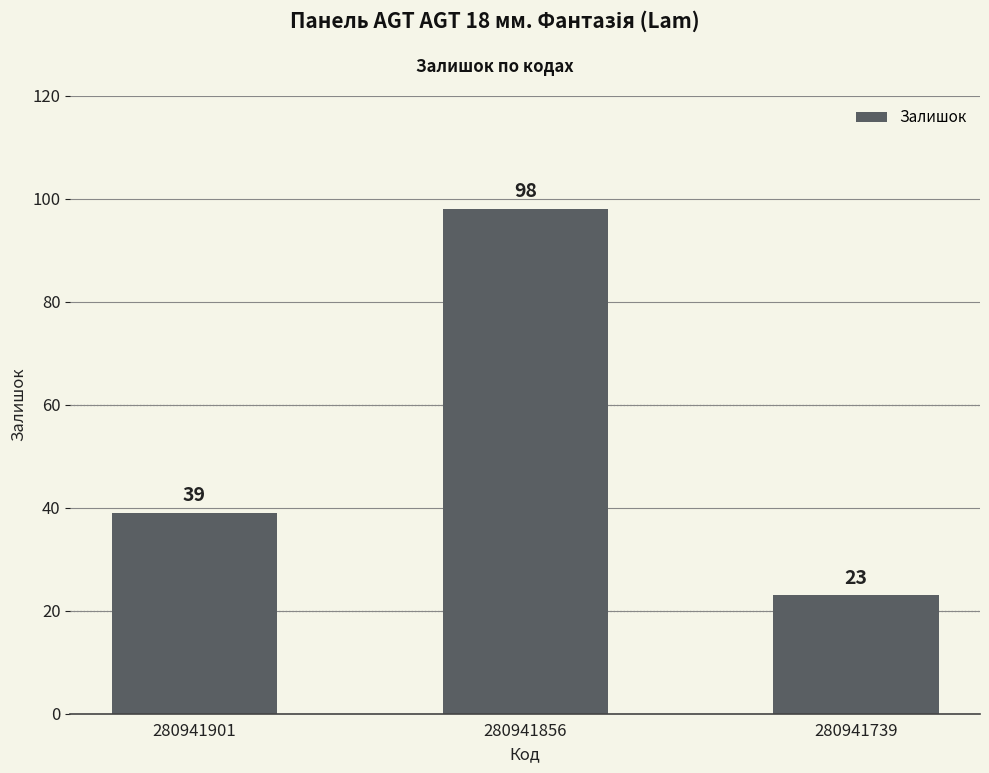

List the labels in order of value, largest first.

280941856, 280941901, 280941739